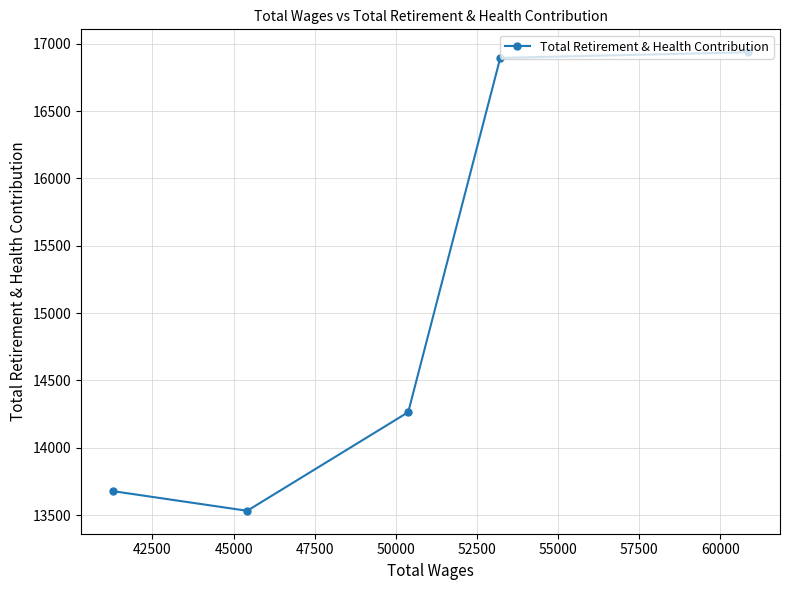

Reading left to right, transcribe all the data shown in this chart.

13679	13533	14265	16894	16936